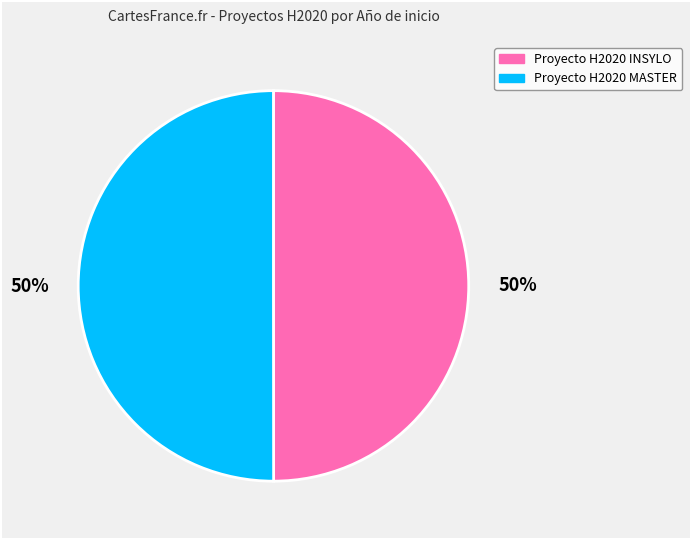

Count the number of slices in the pie.

2